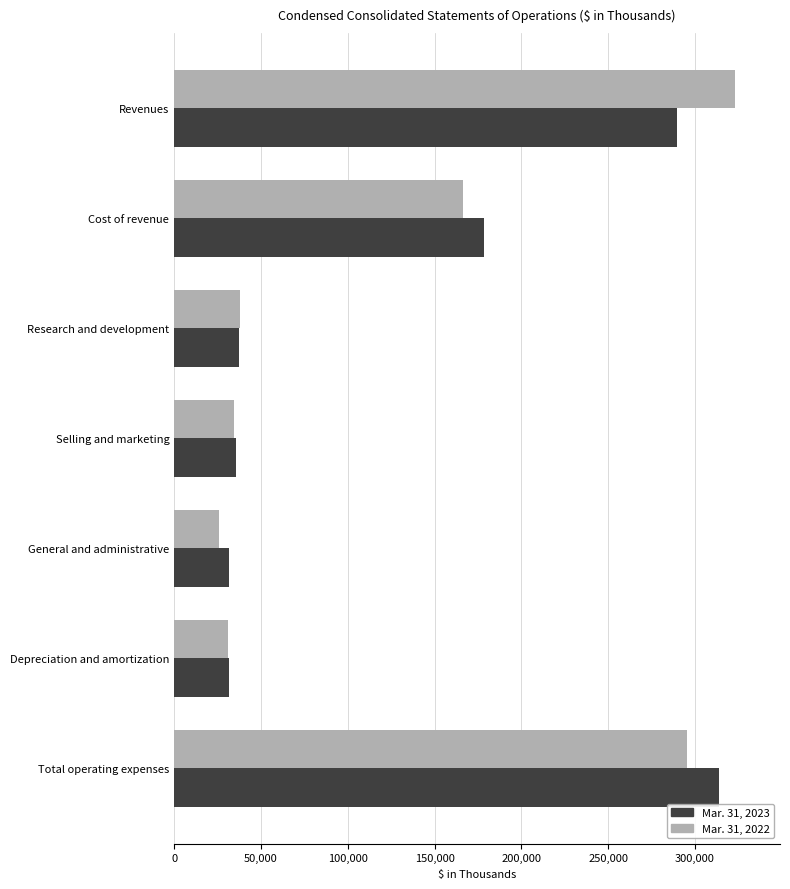

What is the minimum value shown in the chart?

25875